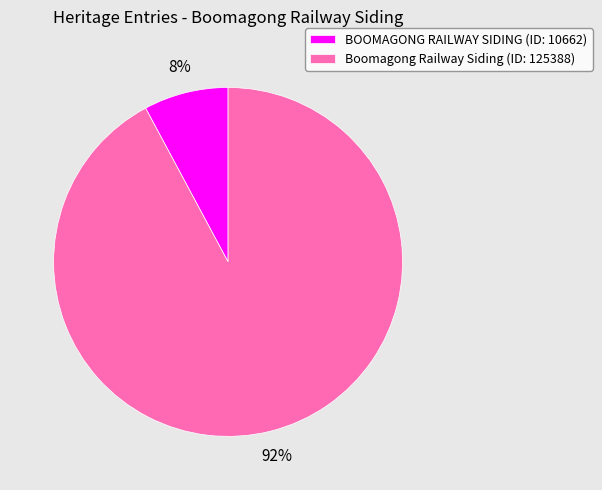

Count the number of slices in the pie.

2